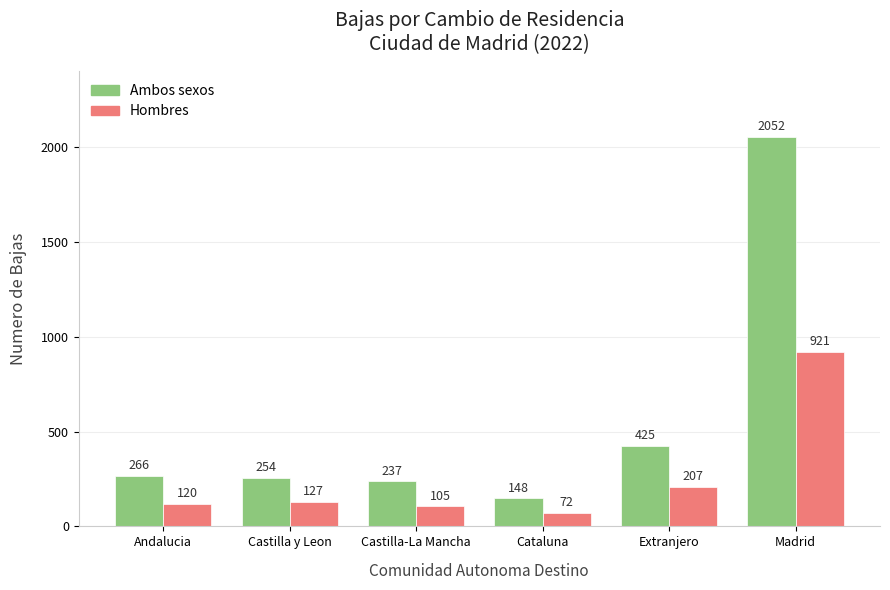

What is the spread (max minus min) of values at Madrid?

1131